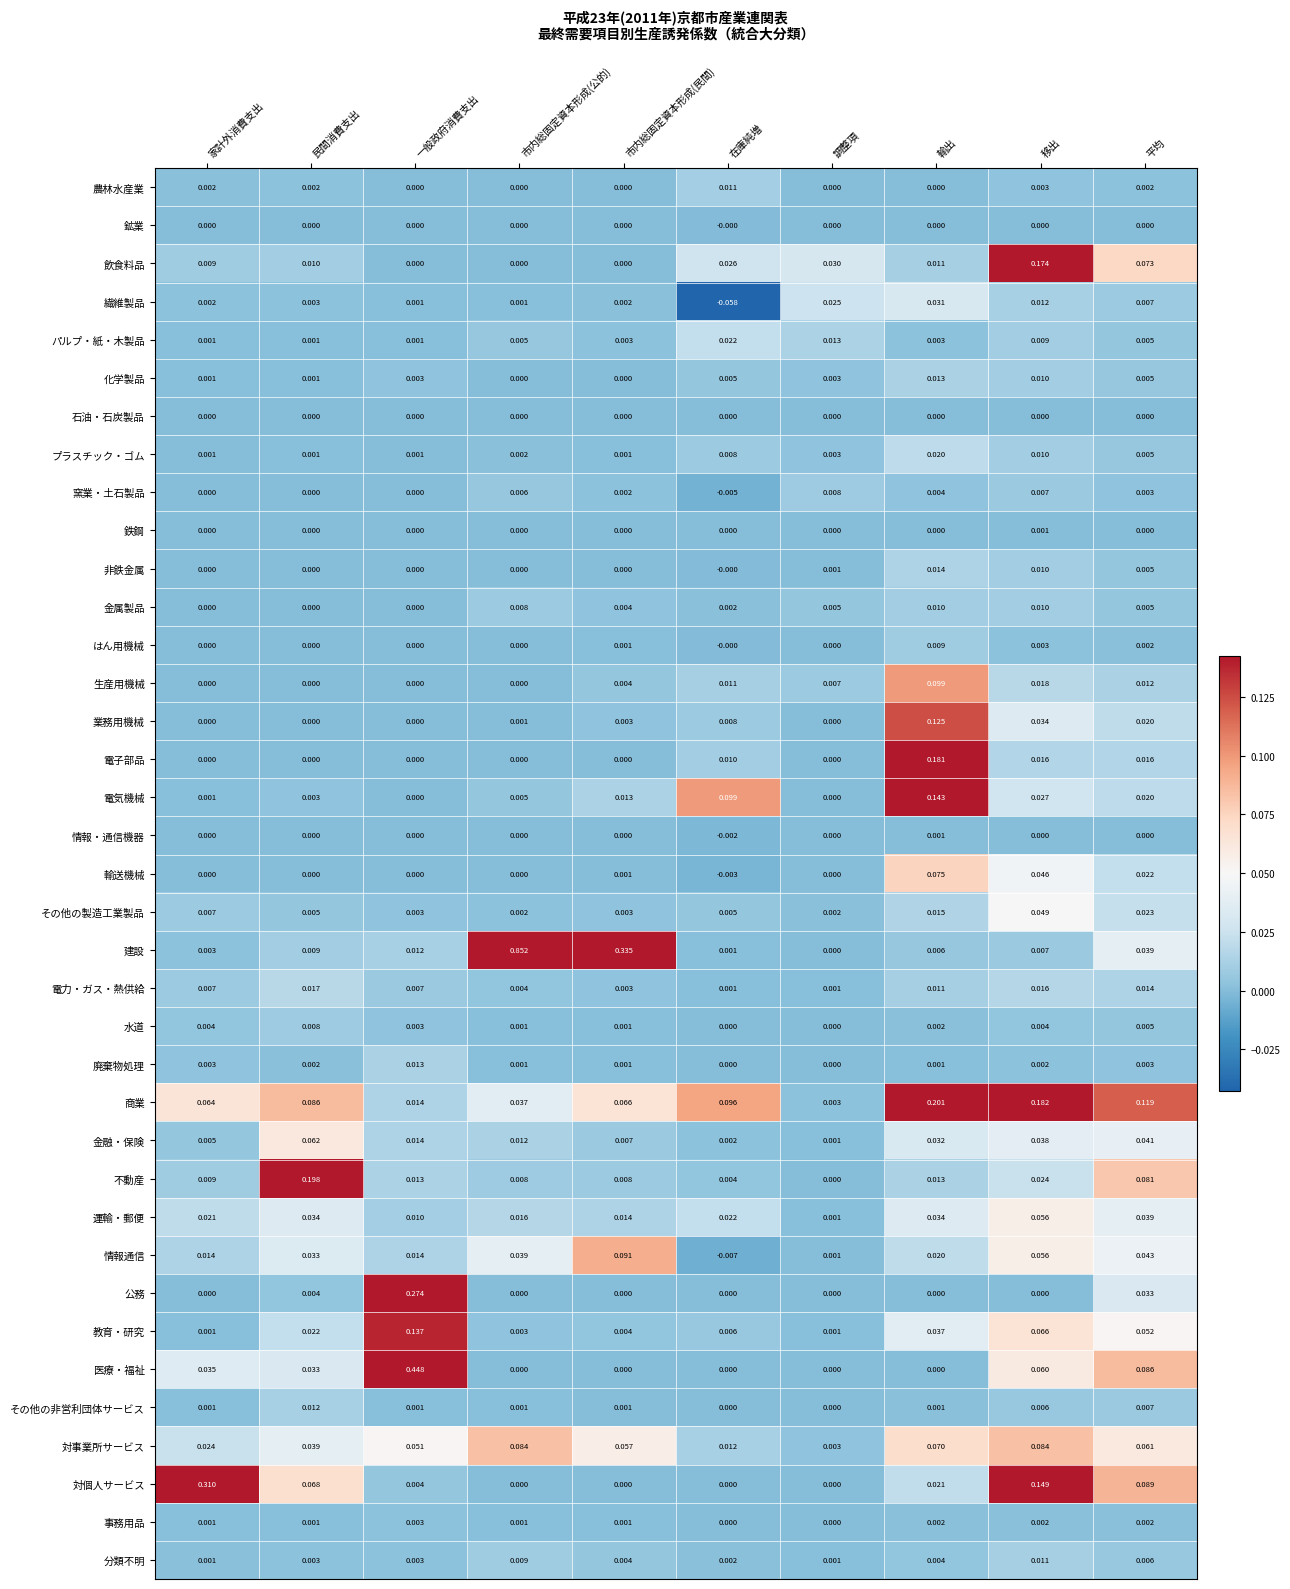

Which series has the largest range (max minus min)?

建設